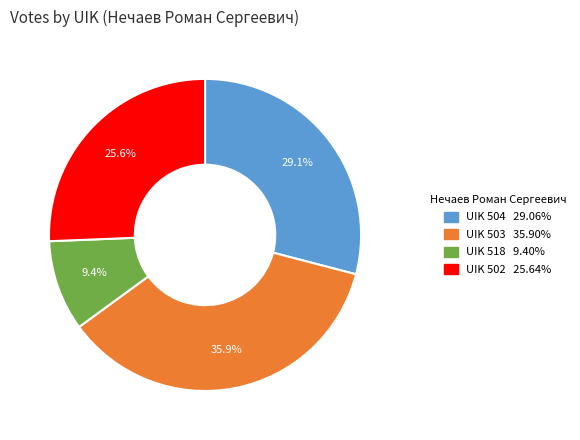

Is there a majority slice in this chart?

No